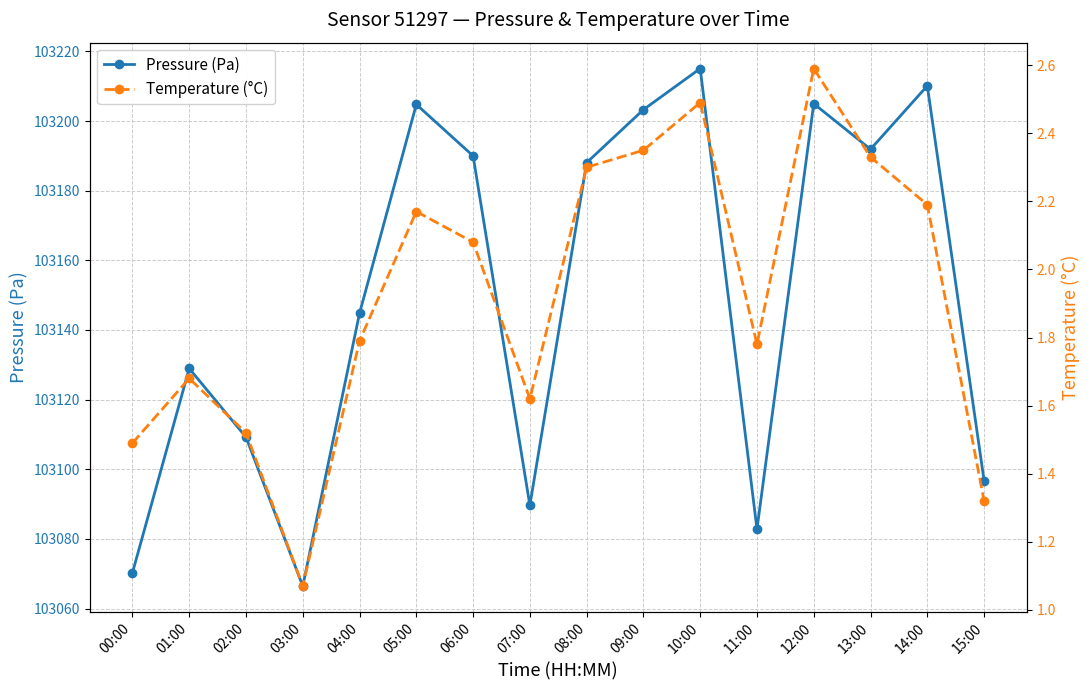

Reading left to right, transcribe all the data shown in this chart.

Pressure (Pa): 103070.2	103128.9	103109.2	103066.4	103144.8	103204.8	103190.0	103089.6	103188.1	103203.3	103215.1	103082.8	103205.0	103191.9	103210.1	103096.8
Temperature (°C): 1.5	1.7	1.5	1.1	1.8	2.2	2.1	1.6	2.3	2.4	2.5	1.8	2.6	2.3	2.2	1.3